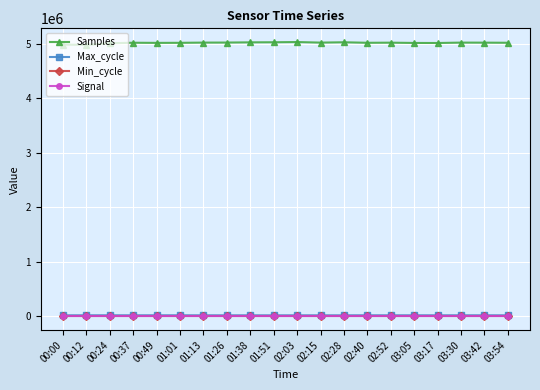

What is the label of the 20th point from the left?

03:54